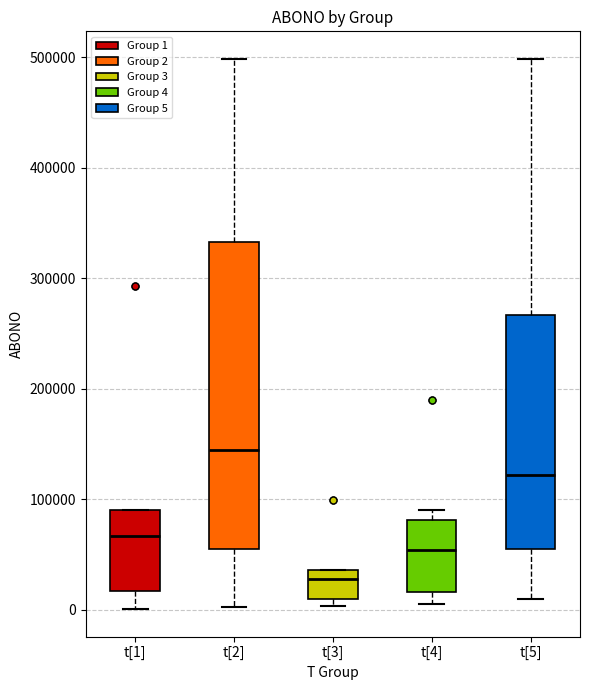

Where is the lower edge of the box for t[3] on the y-axis? The values are not printed on the chart, so give them approximately, as read against the axis.

10000